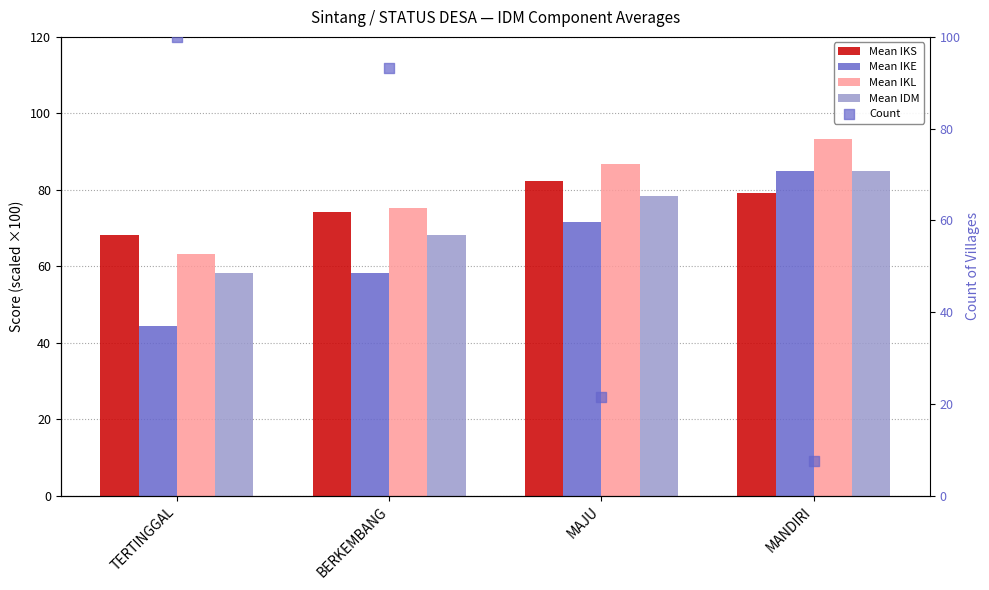

Which series has the largest total across all categories?

Mean IKL